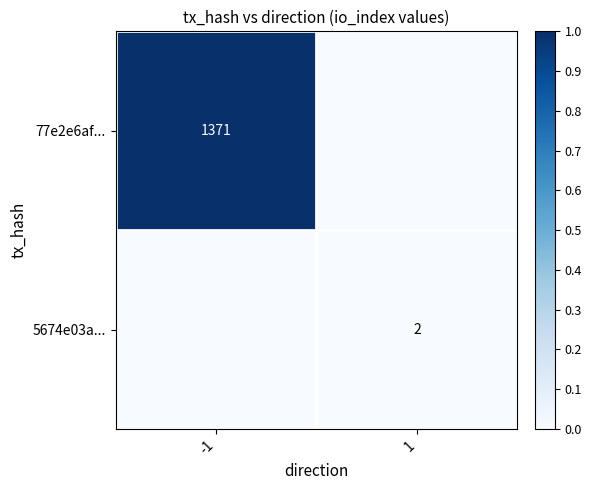

The 5674e03a... series shows 1 at 1. True or false?

False